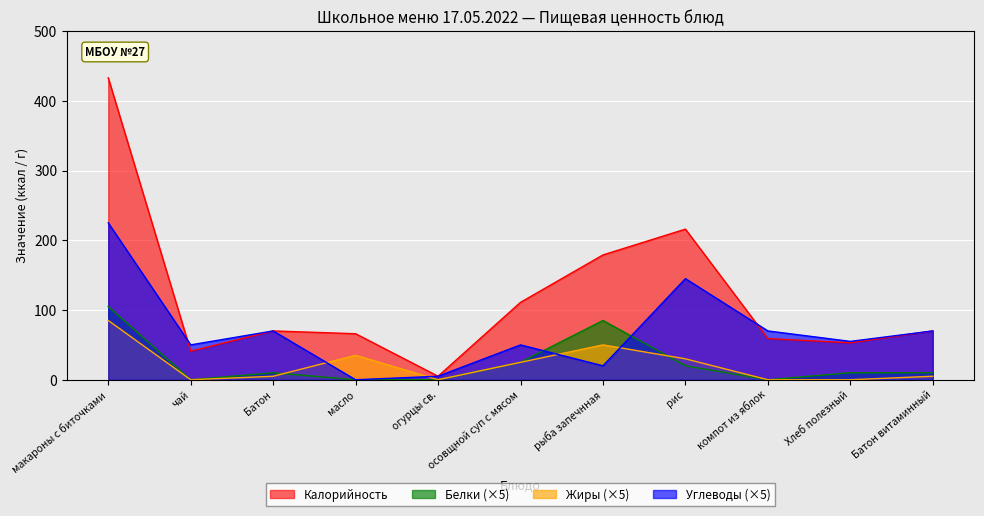

At which category does the chart reach its peak across all series?

макароны с биточками